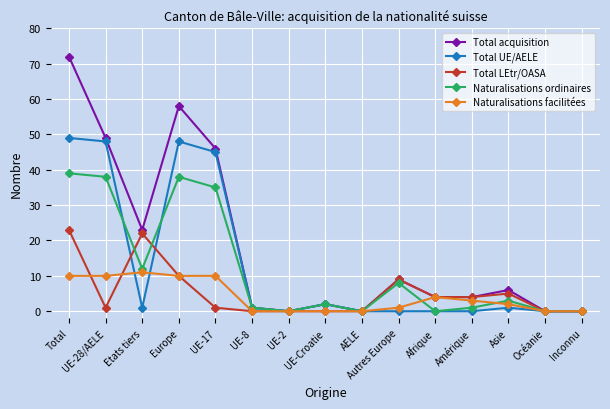

True or false: Naturalisations facilitées and Naturalisations ordinaires intersect in this chart.

True